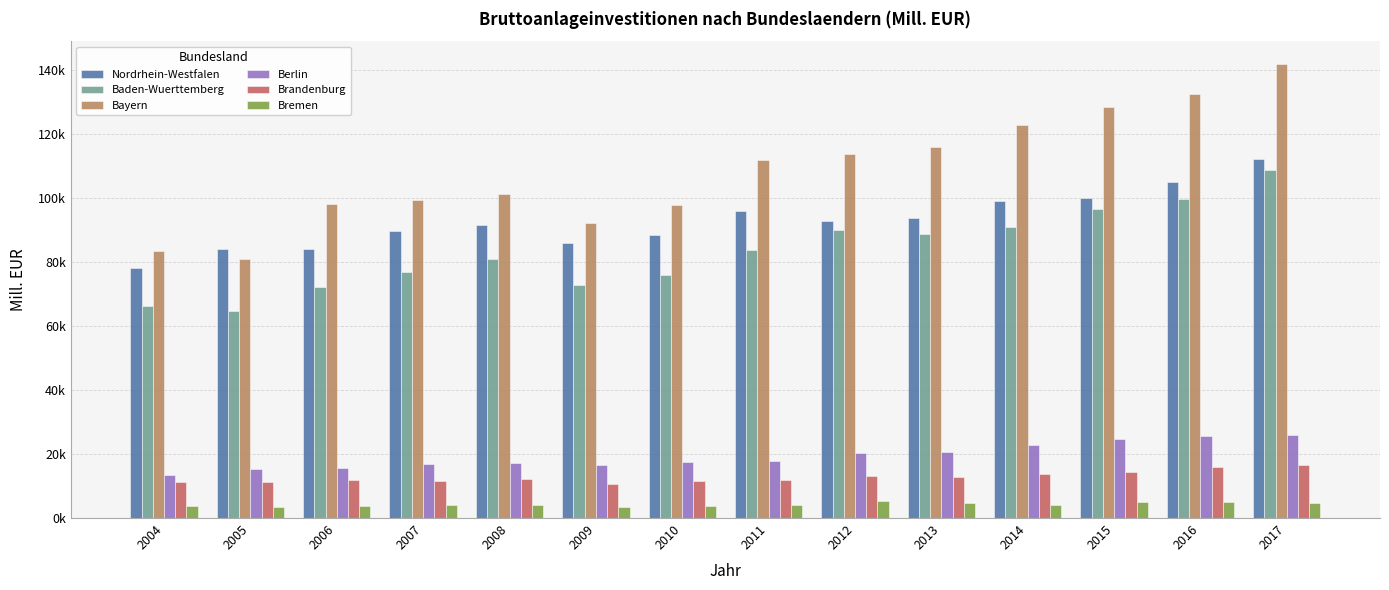

Is the value of Baden-Wuerttemberg at 2005 greater than the value of Nordrhein-Westfalen at 2015?

No